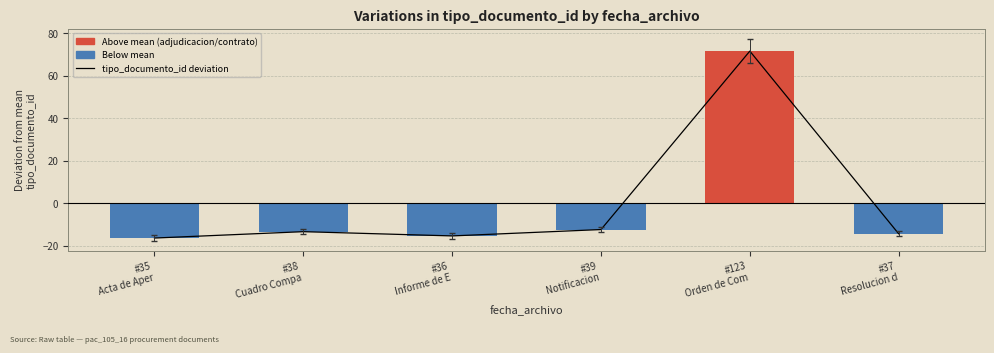

Does the chart contain any negative values?

Yes